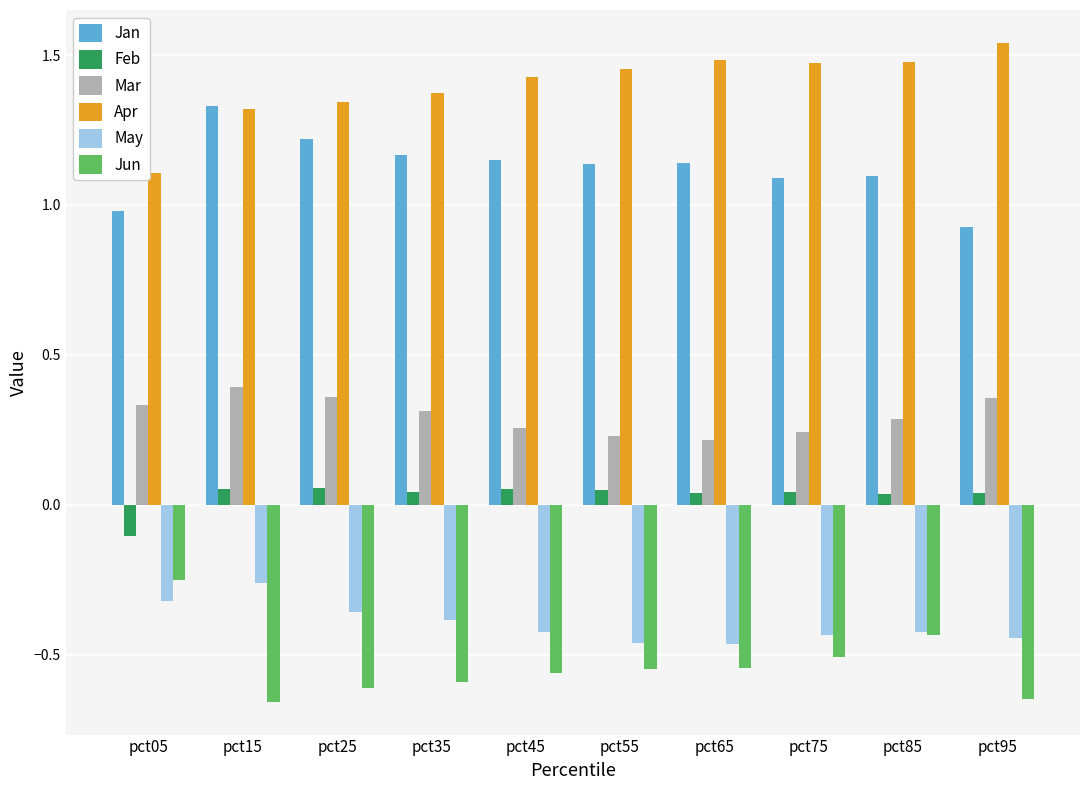

How many data points does each series have?

10